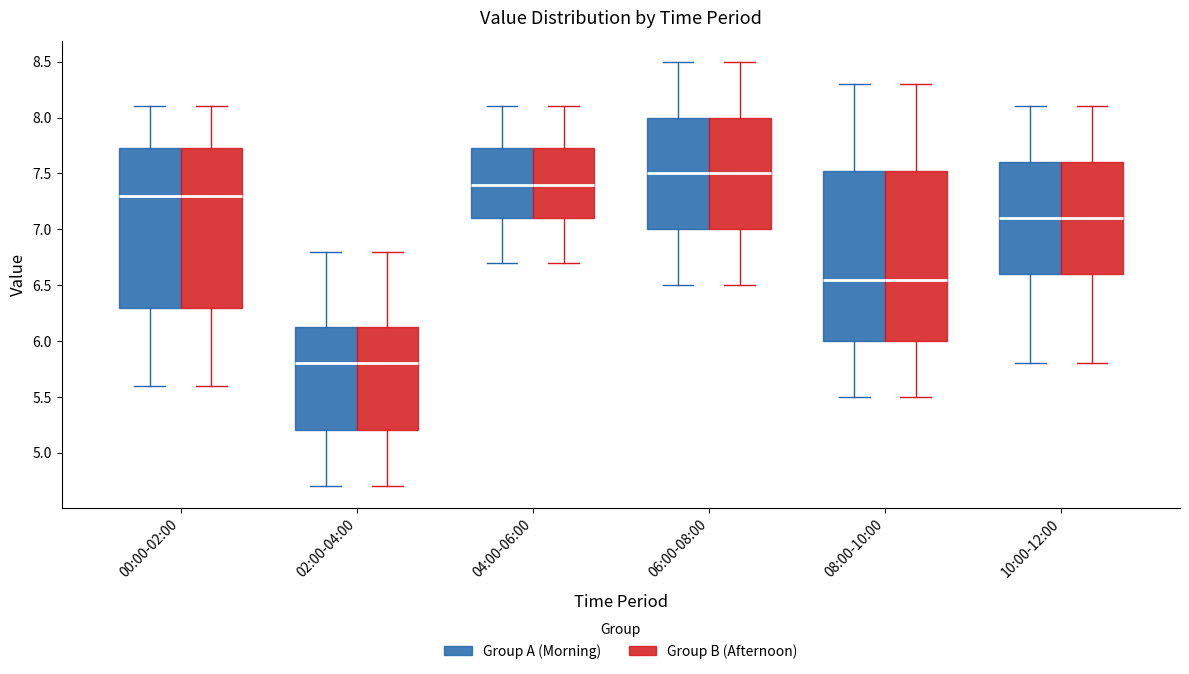

Where does the lower whisker of the box for 00:00-02:00 (Group A (Morning)) end on the y-axis? The values are not printed on the chart, so give them approximately, as read against the axis.

5.60